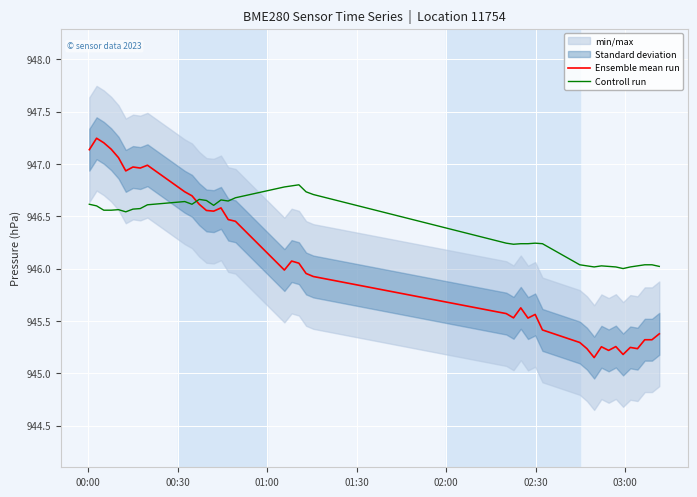

True or false: Ensemble mean run and Controll run cross at least once.

True